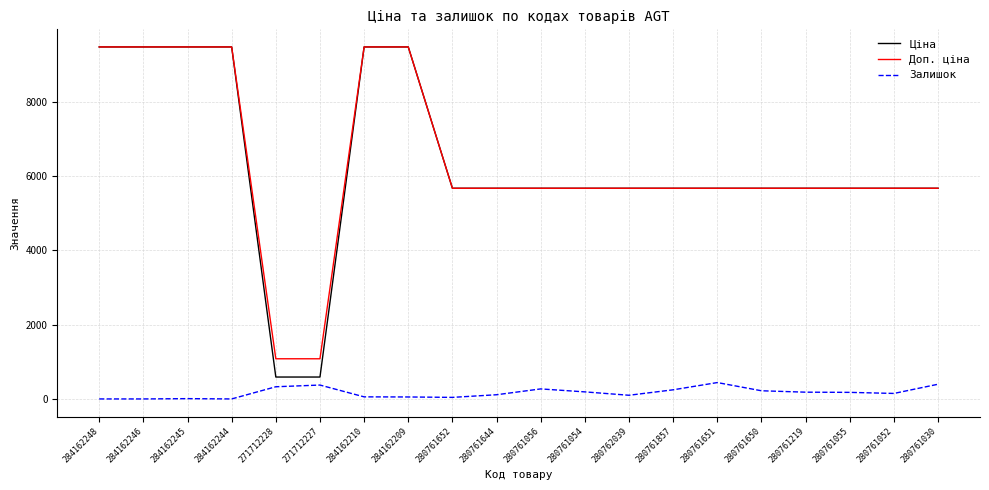

How many values in the Ціна series are below 5673?

2